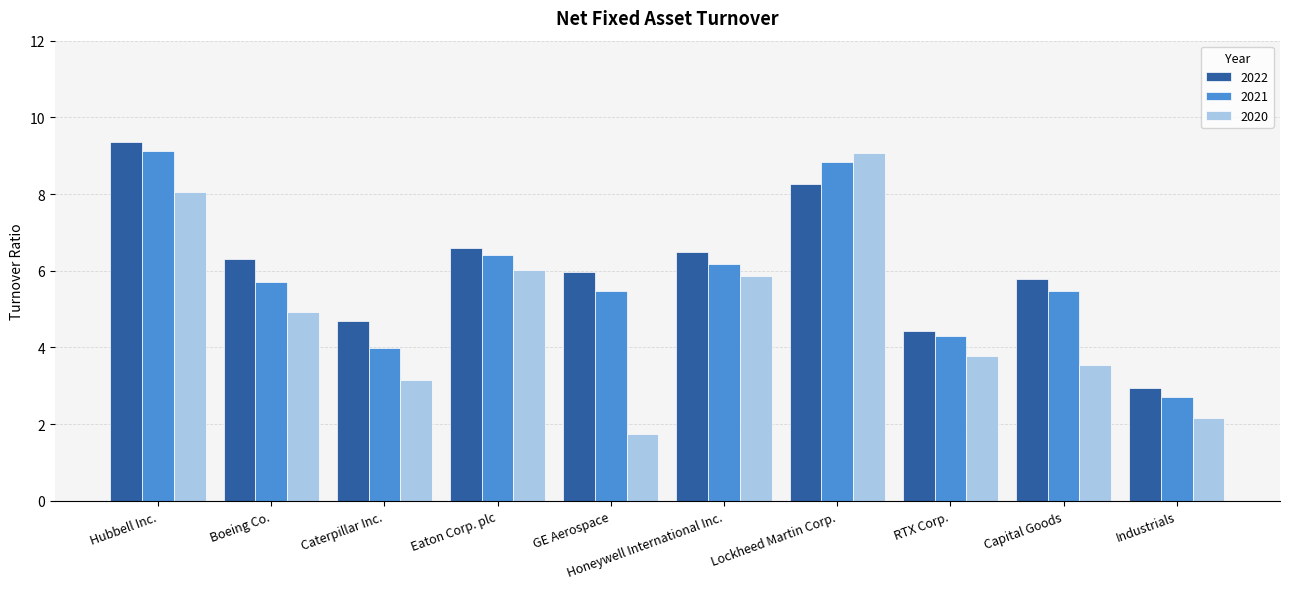

Is it true that 2020 equals 3.5 at Hubbell Inc.?

False